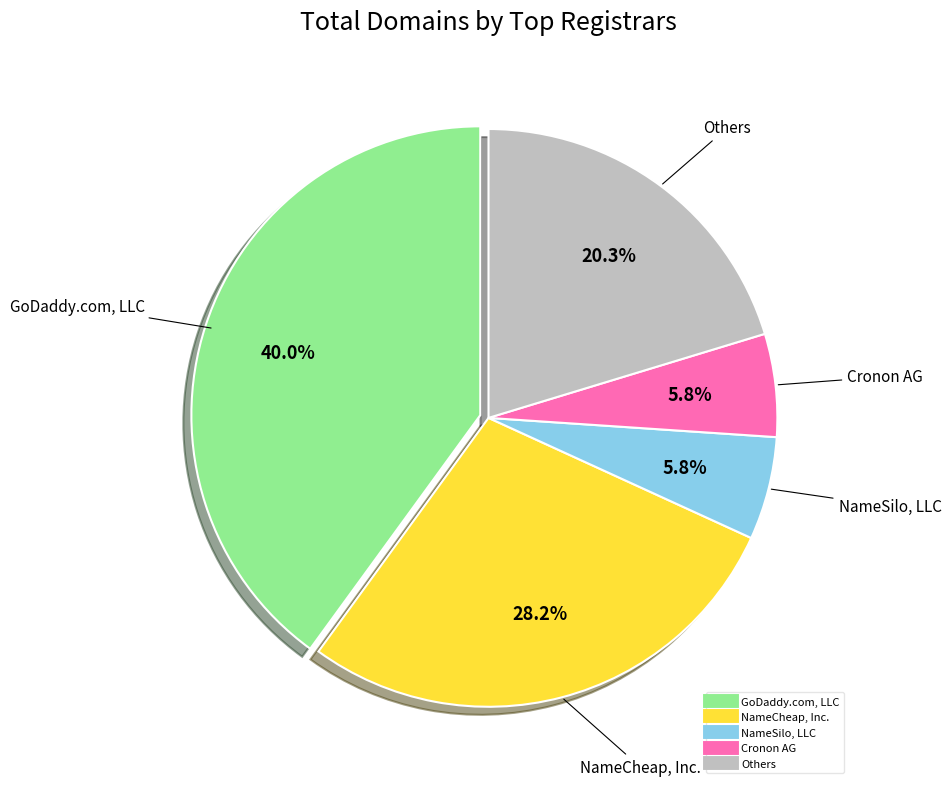

Is there a majority slice in this chart?

No